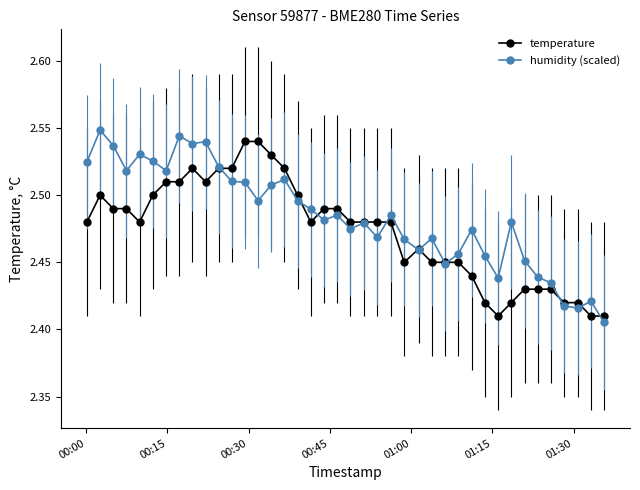

How many humidity (scaled) values are between 2 and 3?

40